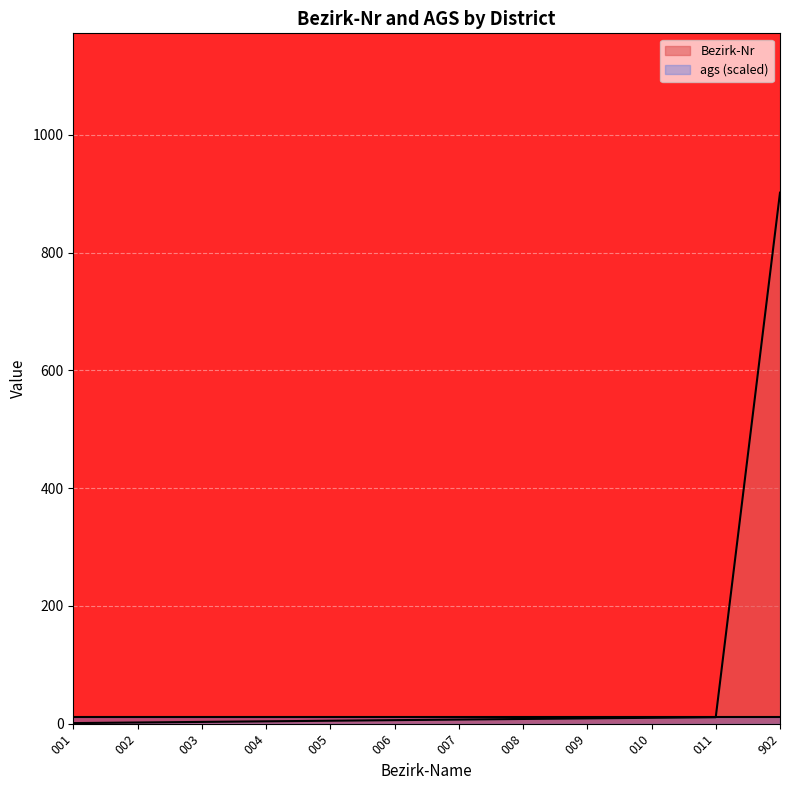

Which category has the highest value across all series?

902